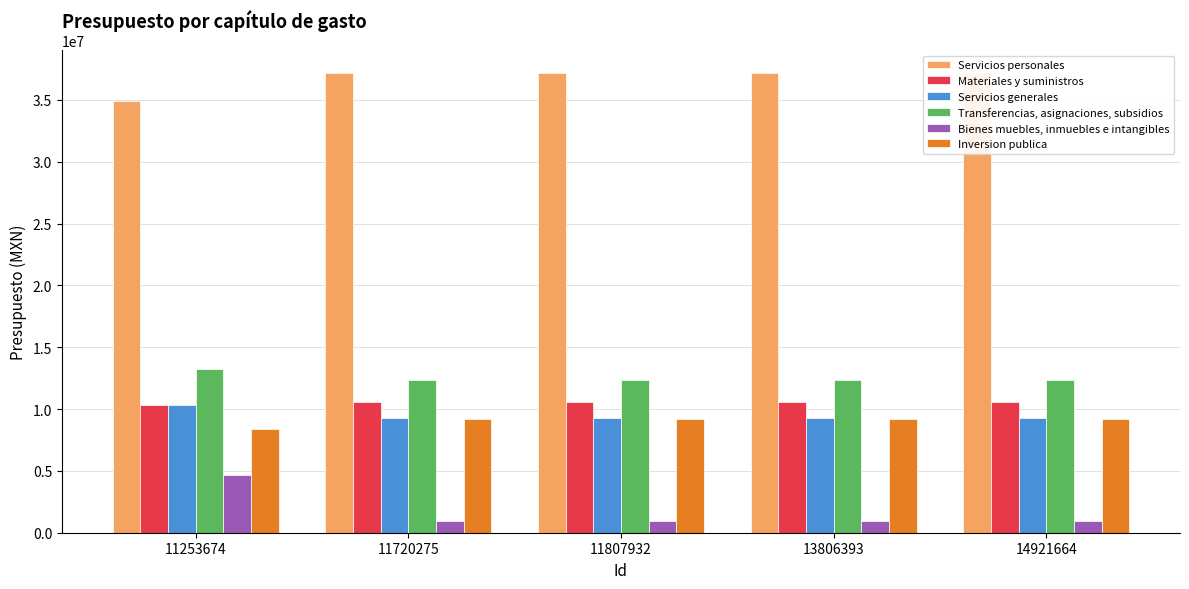

How many values in the Bienes muebles, inmuebles e intangibles series exceed 949231?

1